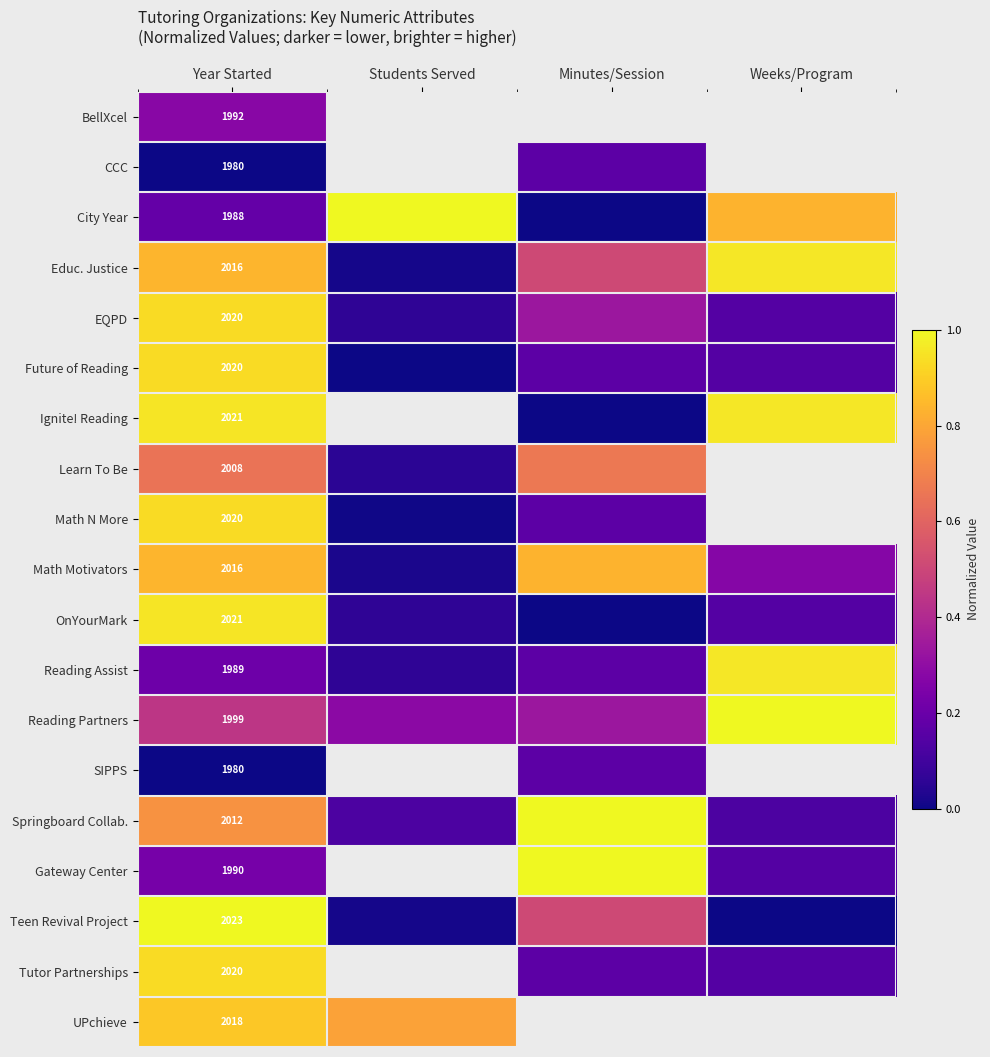

True or false: EQPD has a value of 0.1 at Weeks/Program.

True